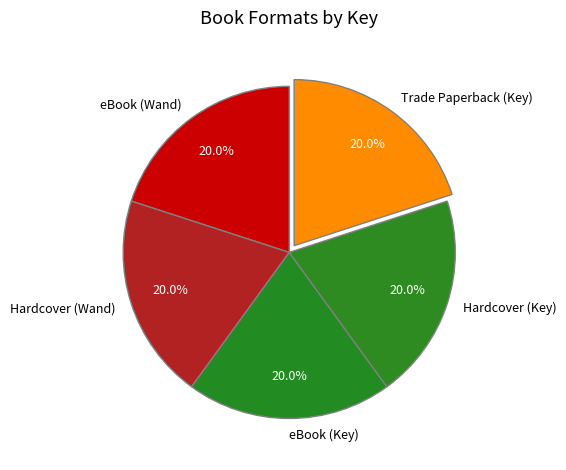

What percentage is the Hardcover (Key) slice, to the nearest percent?

20%